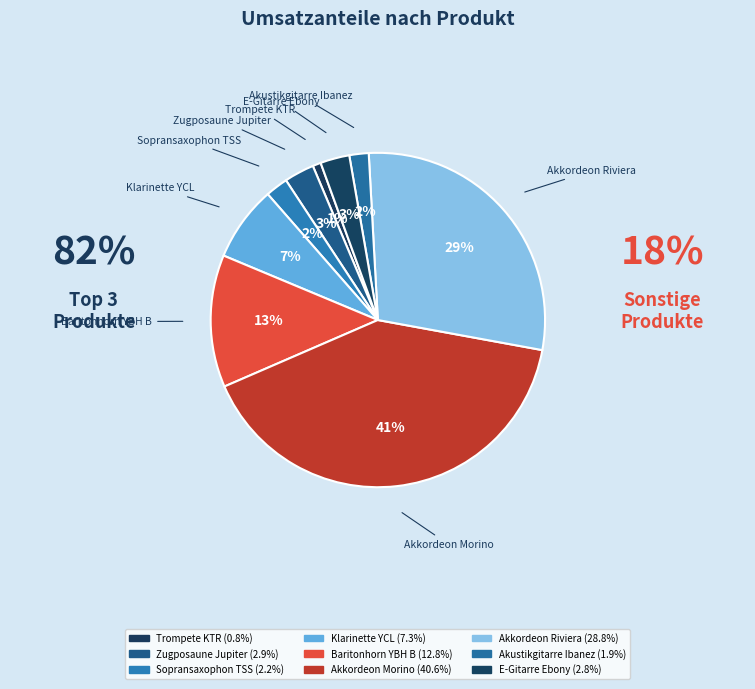

What is the ratio of the value at E-Gitarre Ebony to the value at Klarinette YCL?

0.4